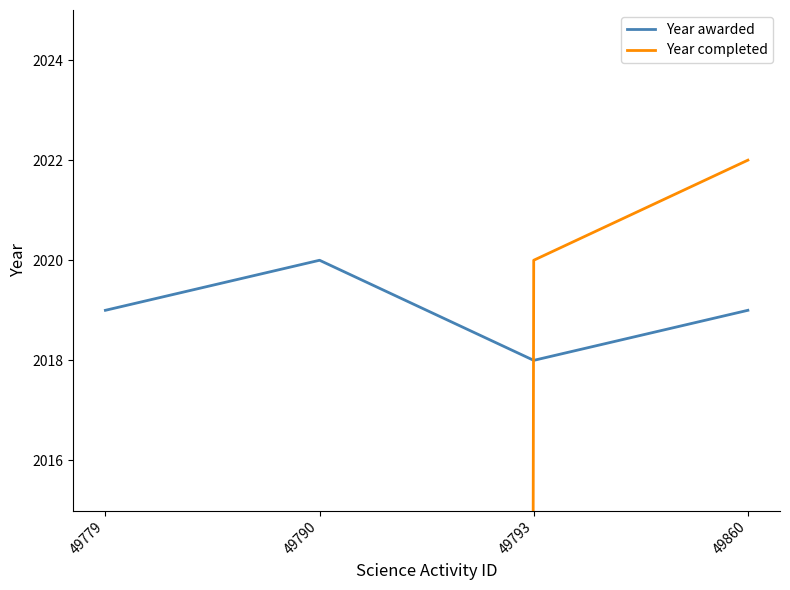

True or false: Year completed has a value of 0 at 49779.

True